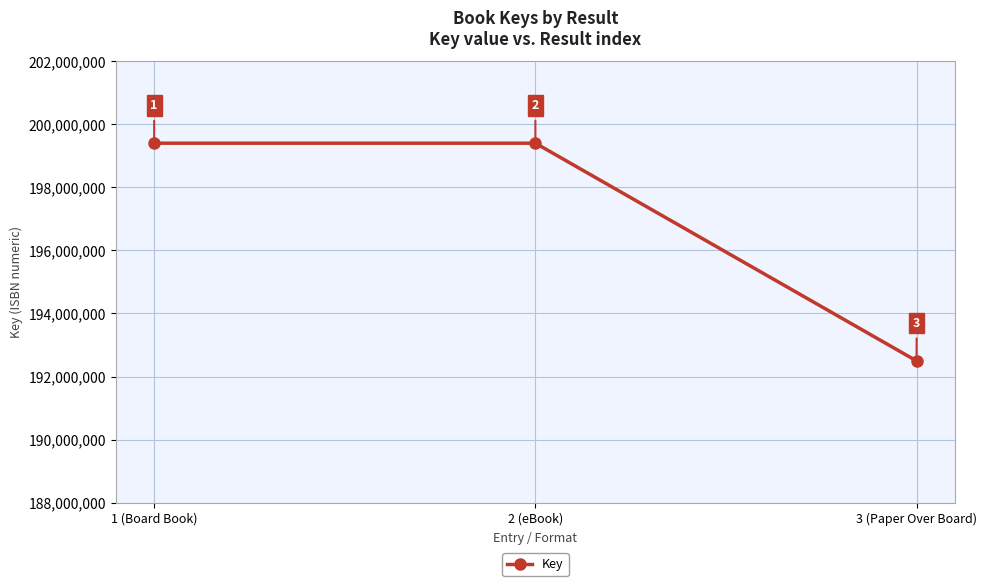

What is the smallest value displayed?

192496137